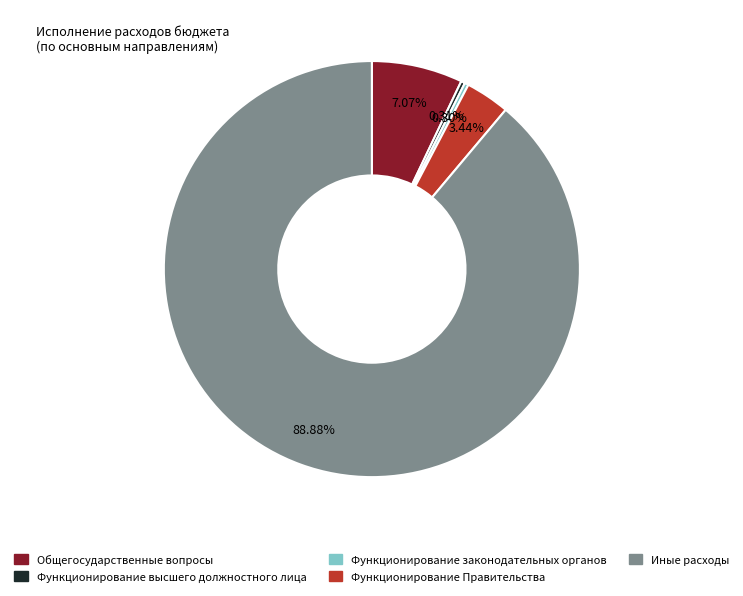

Is Иные расходы the majority of the pie?

Yes